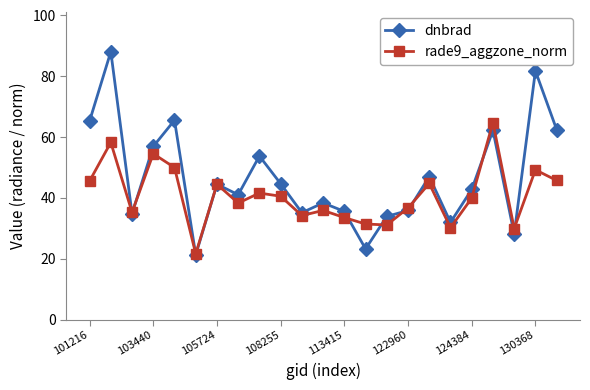

Rank the series by their average value, from lowest to highest.

rade9_aggzone_norm, dnbrad